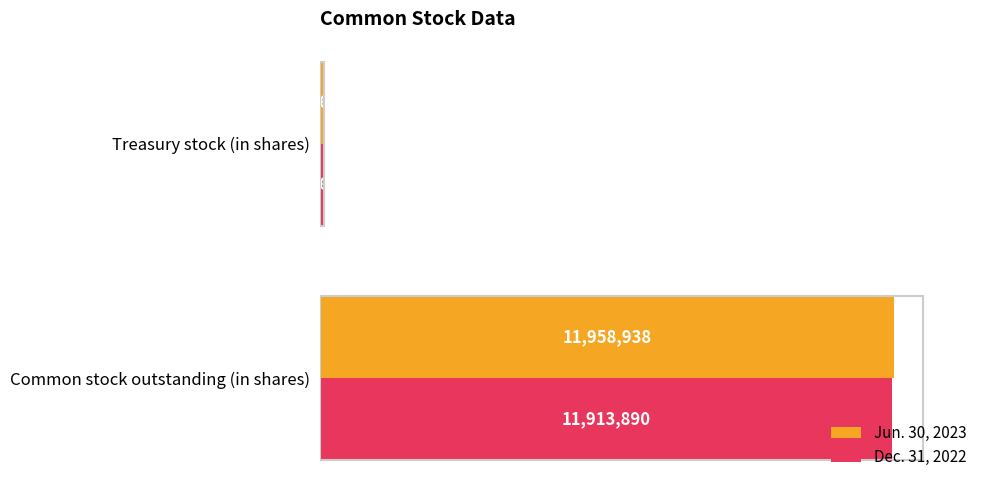

List the labels in order of Jun. 30, 2023 value, largest first.

Common stock outstanding (in shares), Treasury stock (in shares)